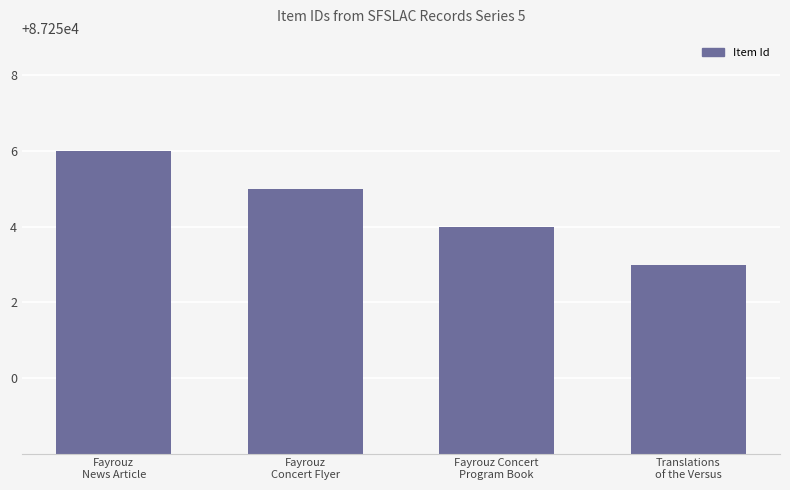

Reading right to left, transcribe all the data shown in this chart.

87253	87254	87255	87256